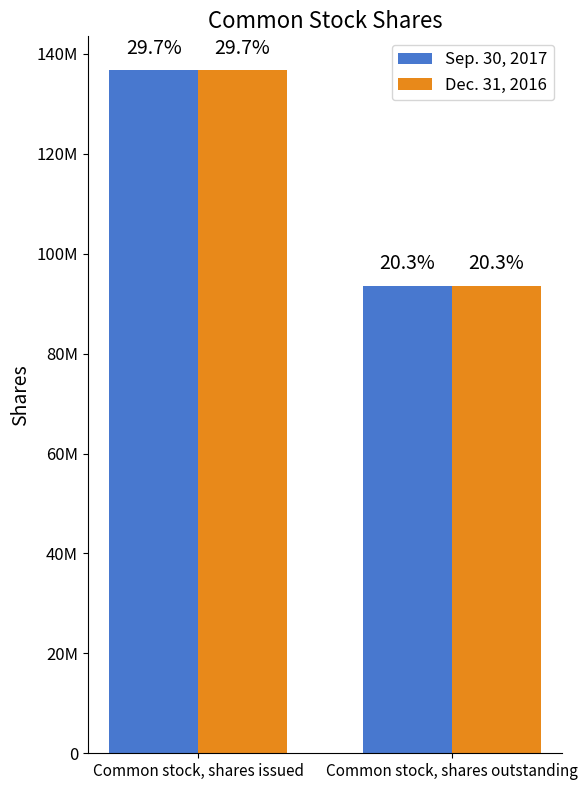

What is the maximum value shown in the chart?

136691128